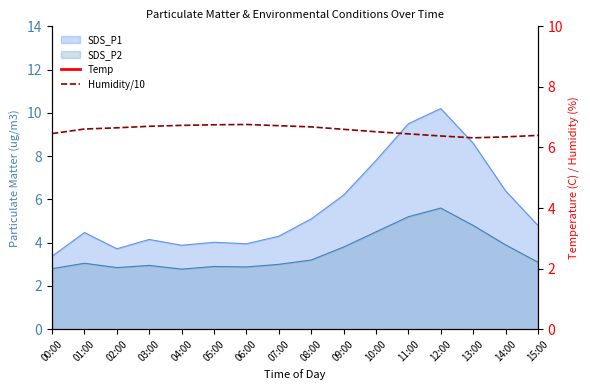

Does the chart display data point markers on the line(s)?

No